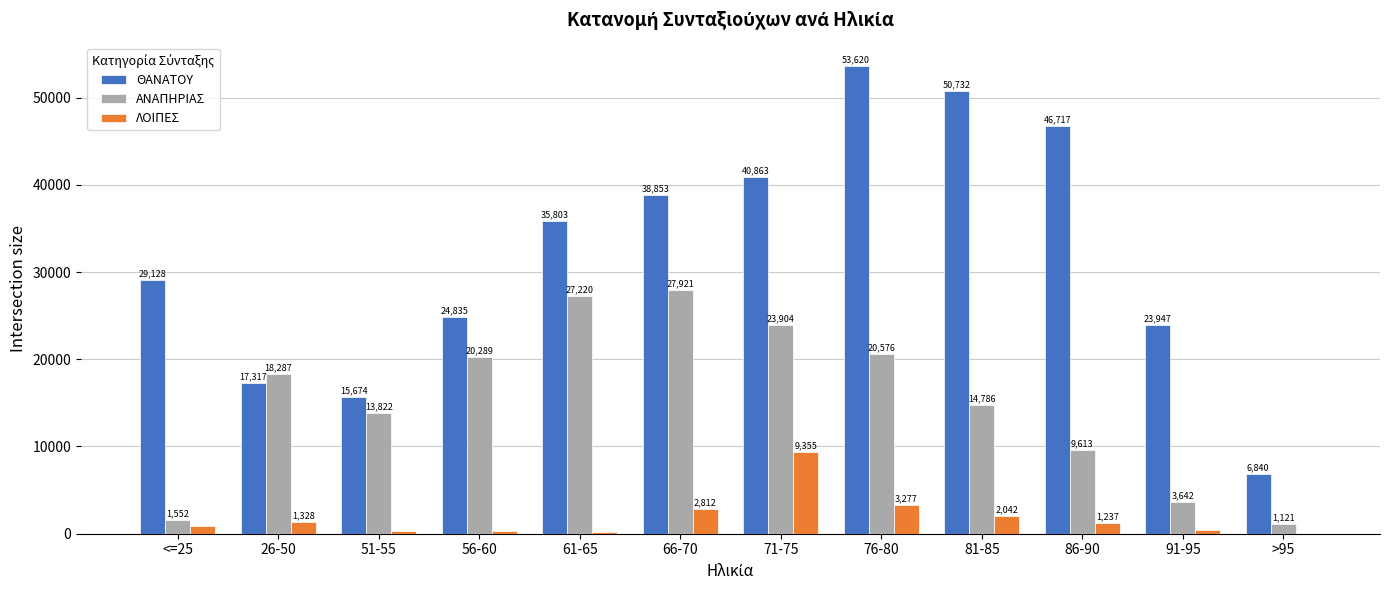

The value of ΑΝΑΠΗΡΙΑΣ at 71-75 is 11680. True or false?

False